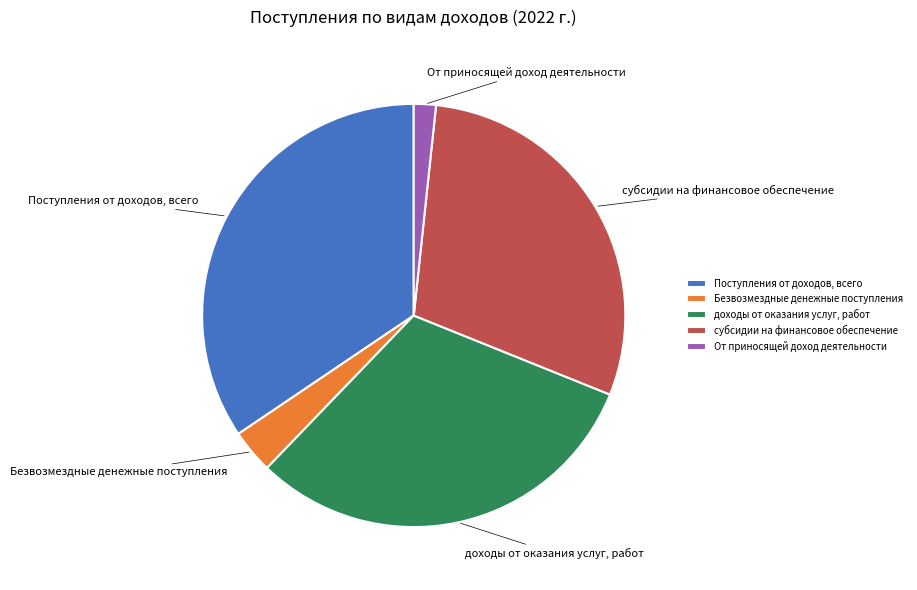

Combined, do Безвозмездные денежные поступления and доходы от оказания услуг, работ account for over 50%?

No